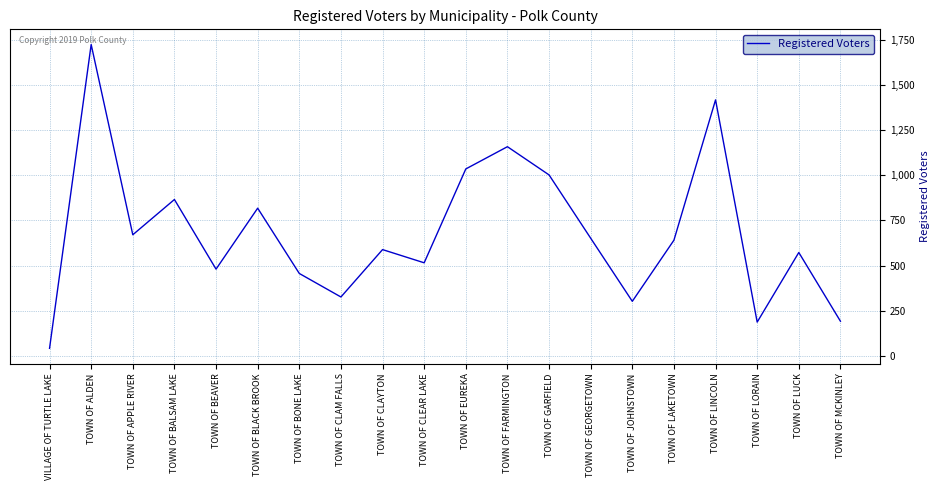

What is the maximum value shown in the chart?

1723